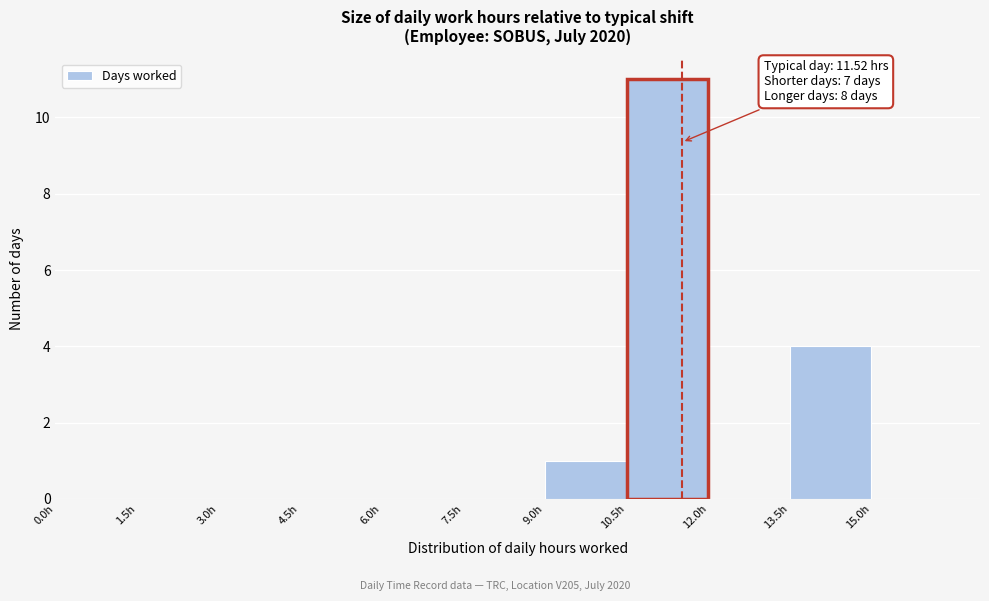

Over which range of the x-axis is the bar tallest?

10.5 to 12.0